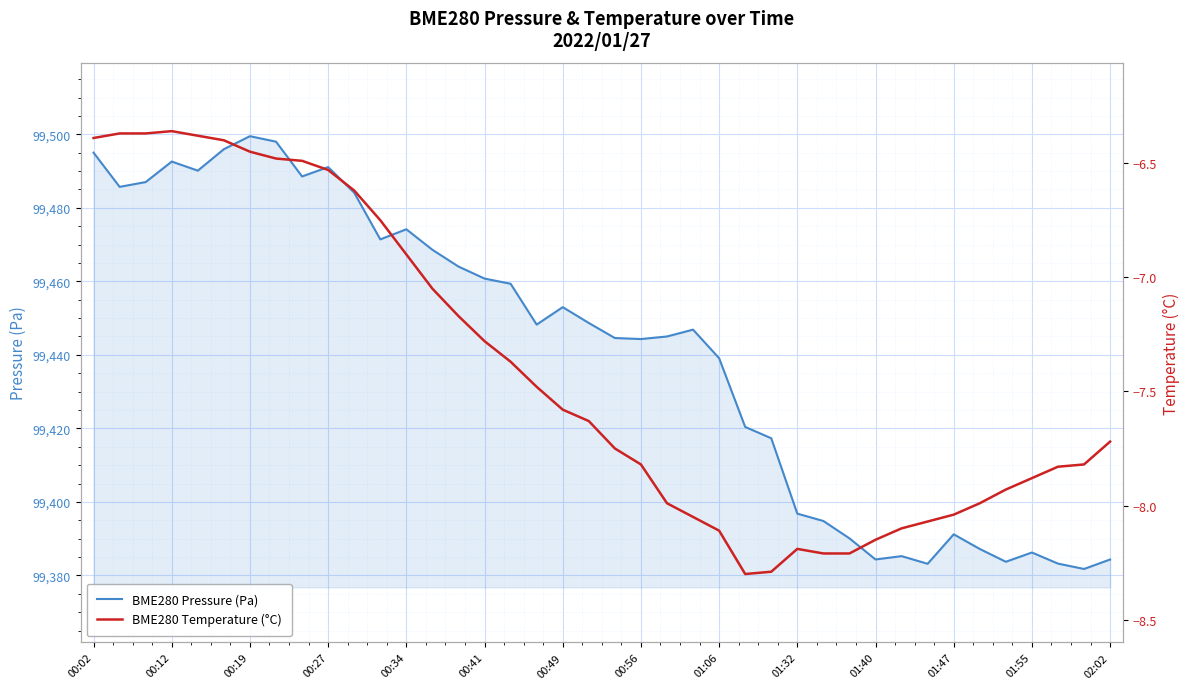

True or false: BME280 Temperature (°C) and BME280 Pressure (Pa) intersect in this chart.

False